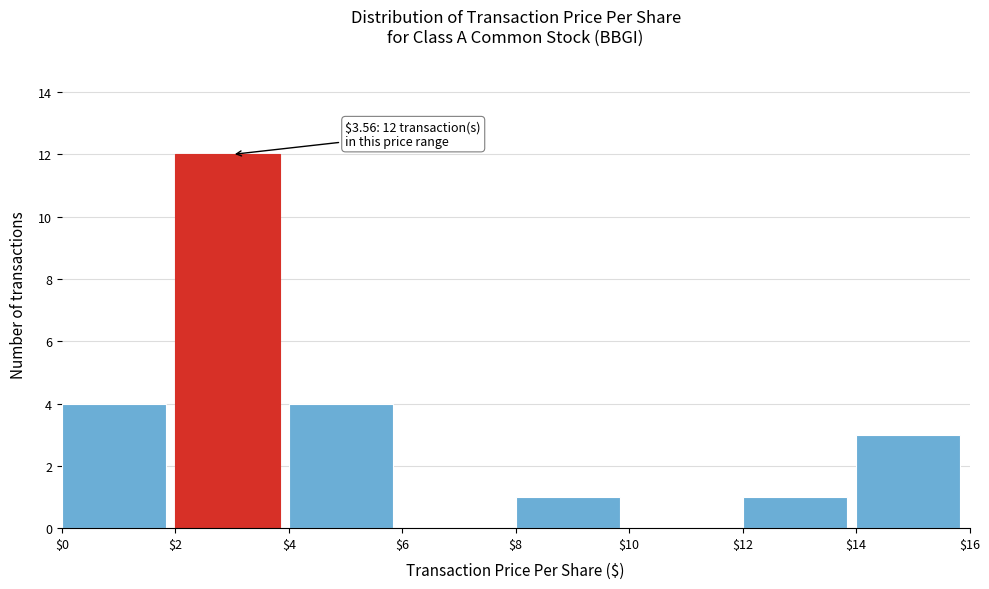

Which range on the x-axis has the tallest bar?

$2 to $4